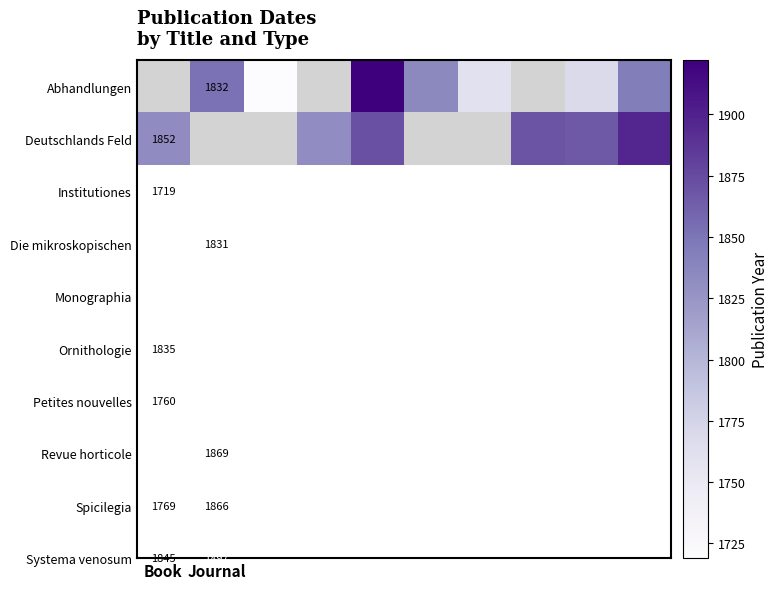

The Deutschlands Feld series shows 1852 at Book. True or false?

True